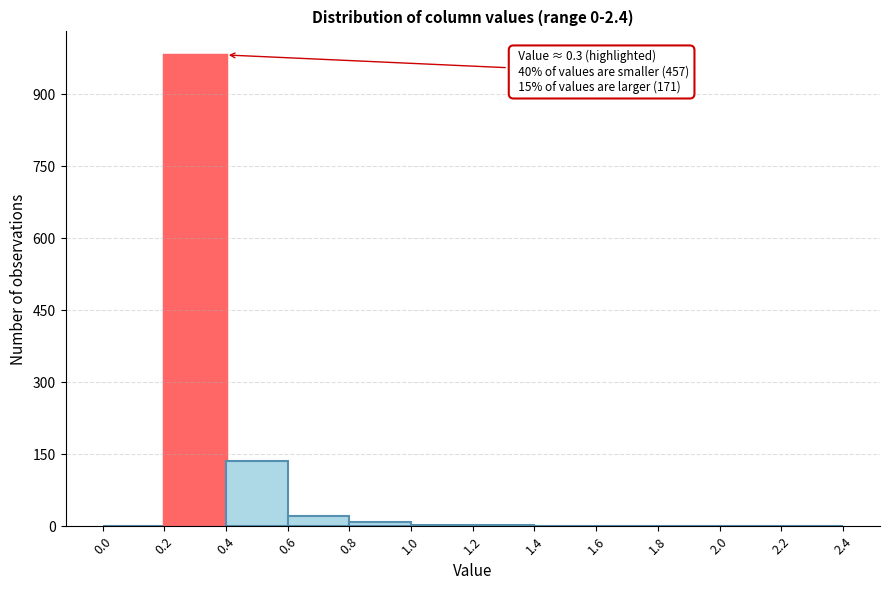

Which range on the x-axis has the tallest bar?

0.2 to 0.4